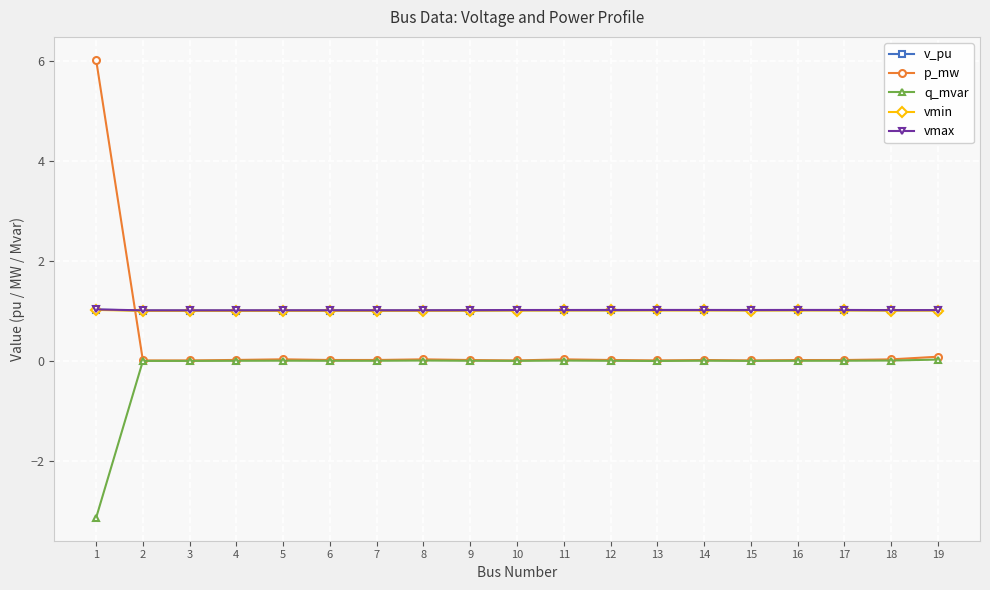

True or false: vmin and vmax intersect in this chart.

False